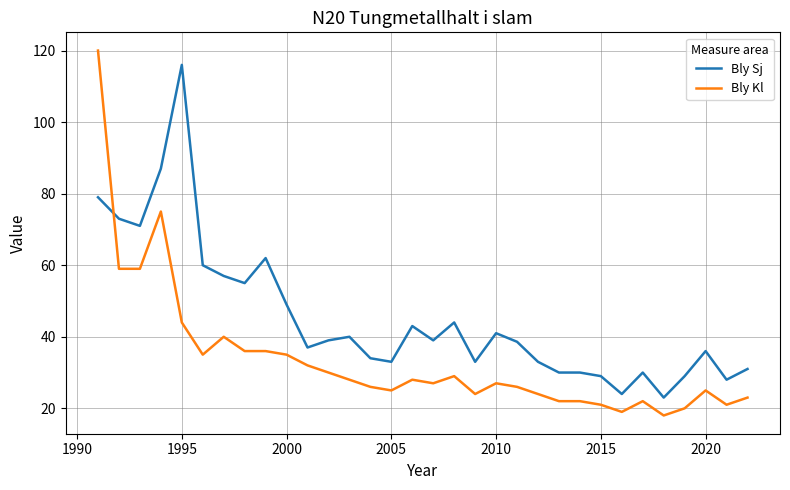

Which series has the largest total across all categories?

Bly Sj